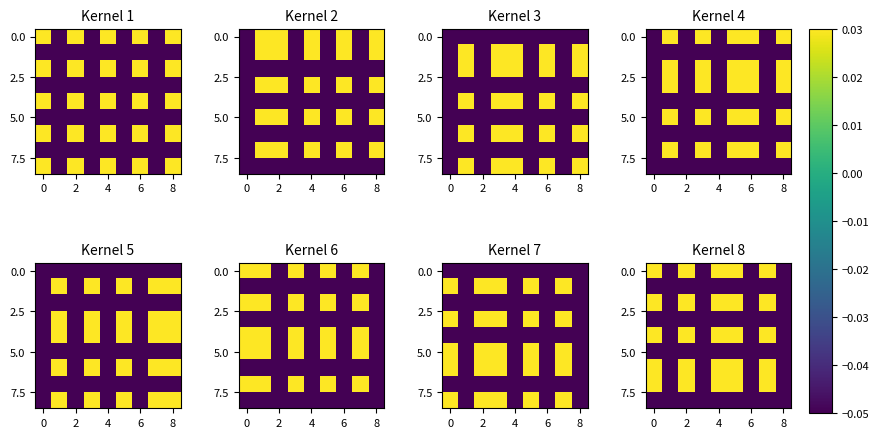

What is the minimum value shown in the chart?

-0.1